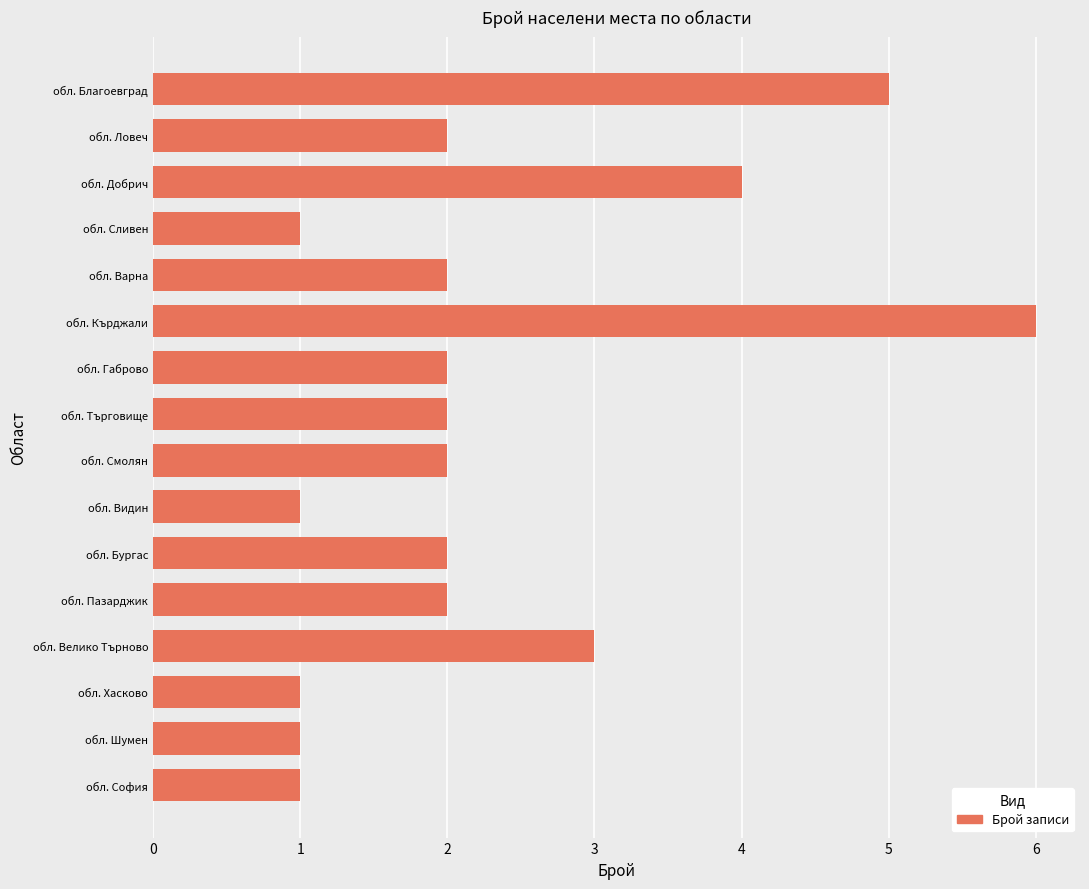

The value at обл. Благоевград is 8. True or false?

False